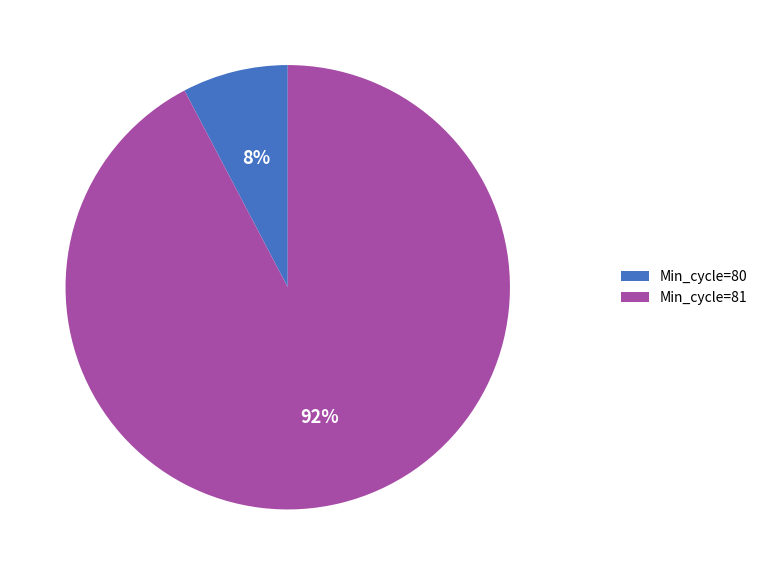

The Min_cycle=80 slice represents 8% of the pie. True or false?

True